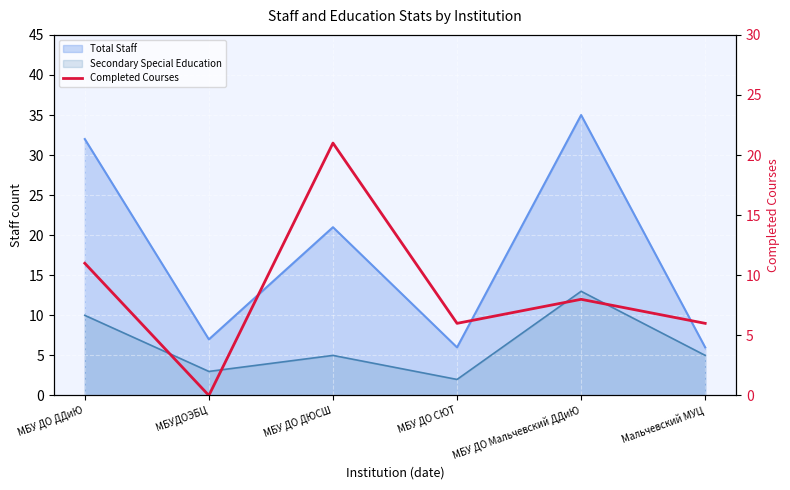

Between МБУ ДО Мальчевский ДДиЮ and Мальчевский МУЦ, which is larger?

МБУ ДО Мальчевский ДДиЮ